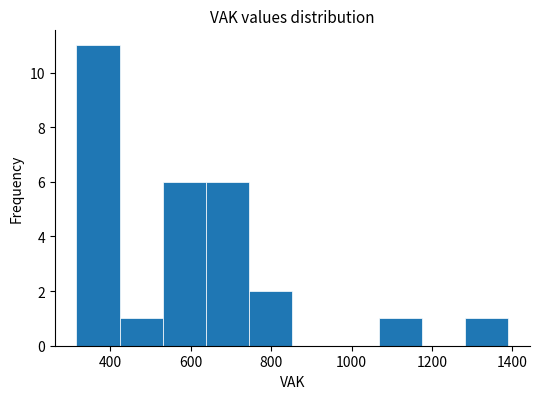

Reading left to right, list every bar in this chart as the range it spans on the x-axis followed by its height. Neither the bar edges nor the heights are printed on the chart, so give them approximately, as read against the axes.

320 to 420: 11
420 to 540: 1
540 to 640: 6
640 to 740: 6
740 to 860: 2
860 to 960: 0
960 to 1060: 0
1060 to 1180: 1
1180 to 1280: 0
1280 to 1400: 1